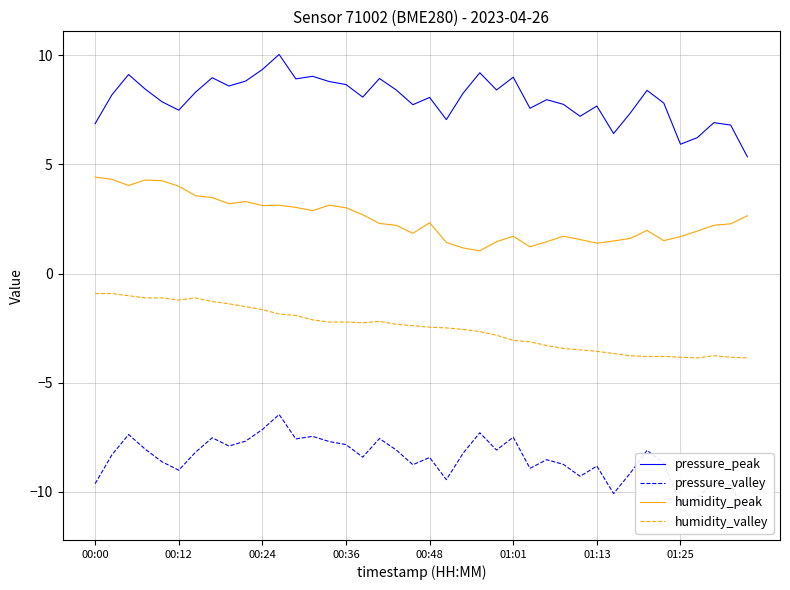

What is the highest value of the humidity_peak series?

4.4